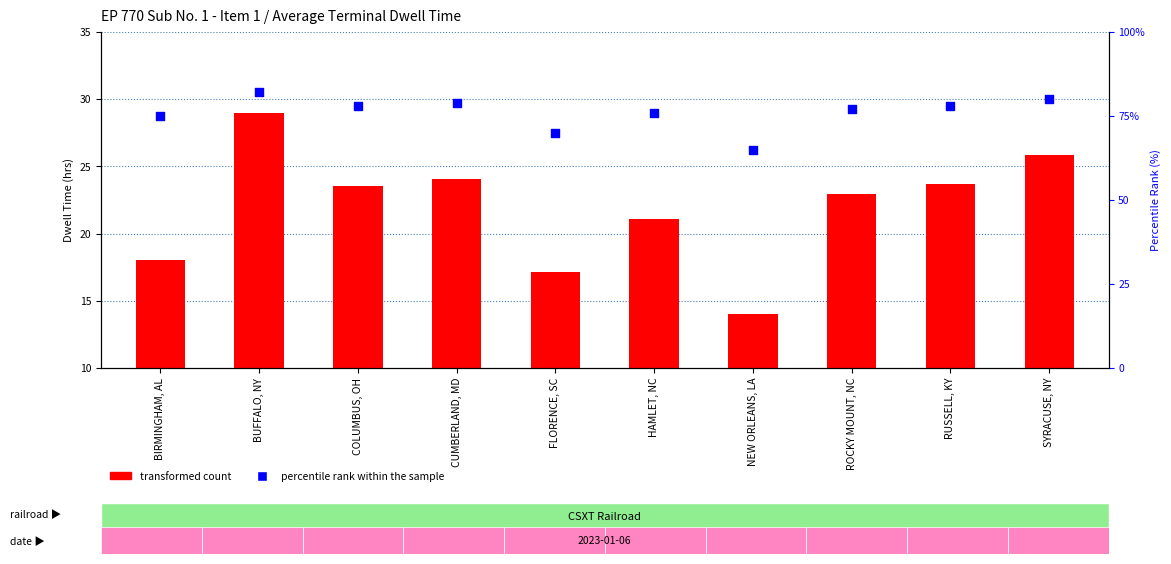

Which series contains the highest Y value?

percentile rank within the sample